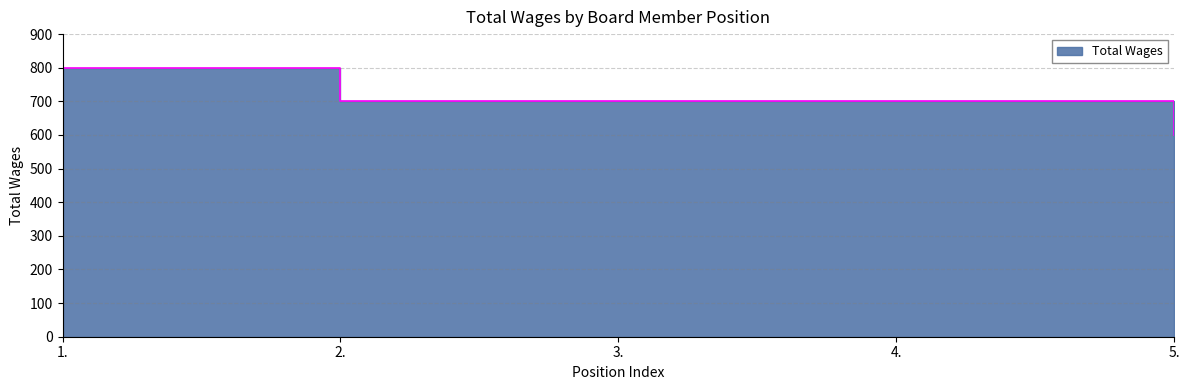

What is the value of the 2nd point from the left?

700